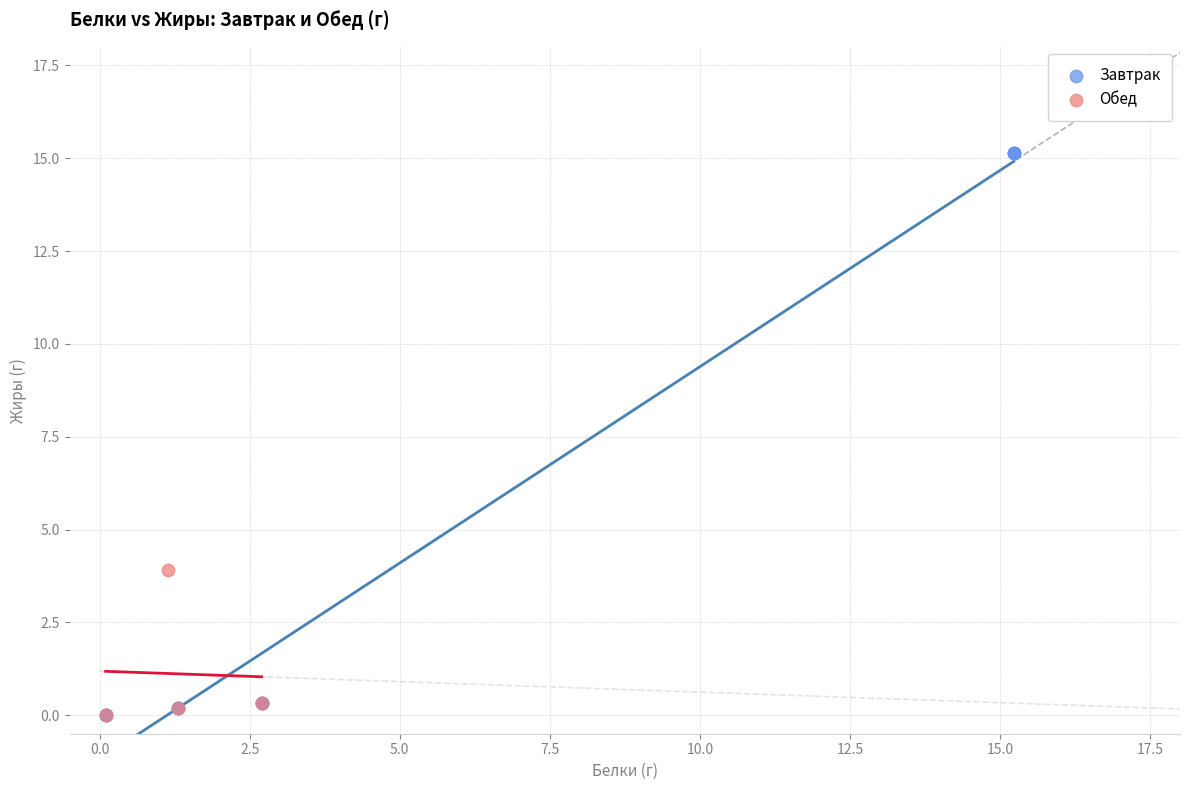

Which series reaches the maximum Y coordinate?

Завтрак